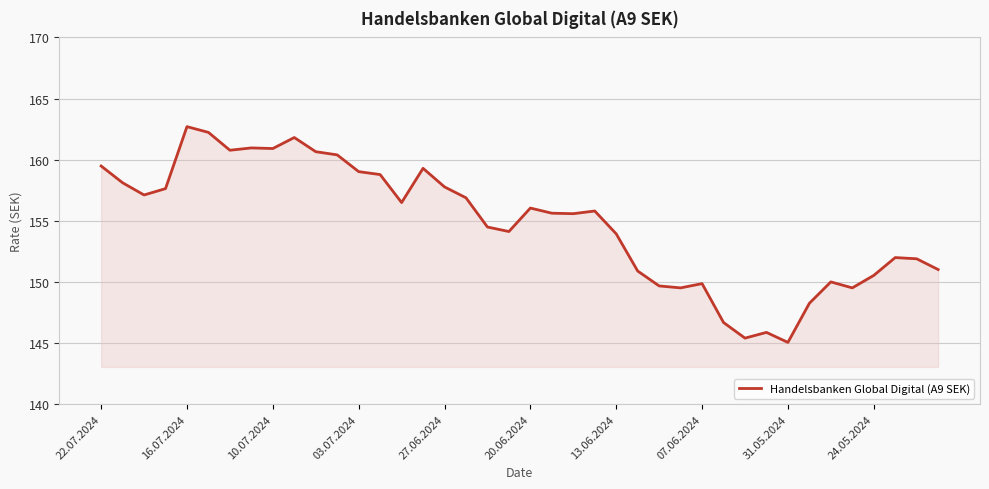

What is the minimum value shown in the chart?

145.1